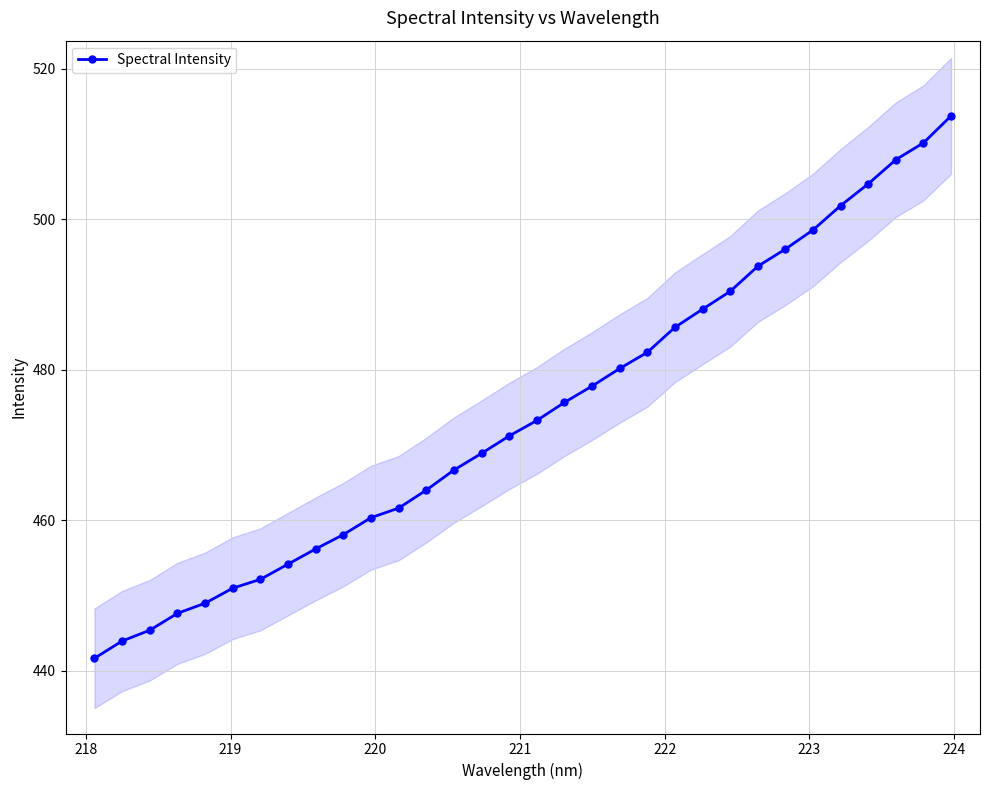

What is the value of the Spectral Intensity point at the 25th from the left?

493.8